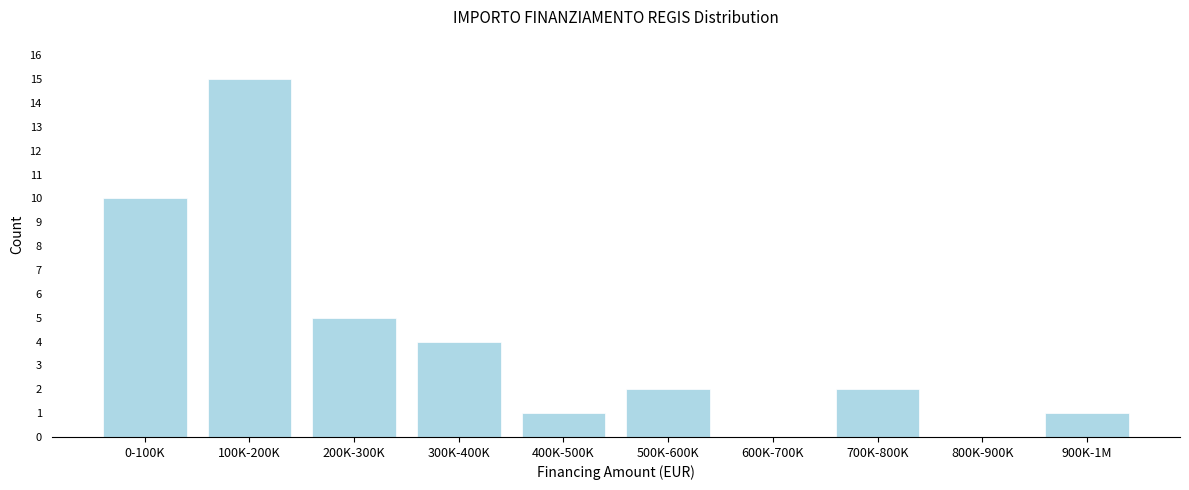

Reading left to right, transcribe all the data shown in this chart.

0-100K=10	100K-200K=15	200K-300K=5	300K-400K=4	400K-500K=1	500K-600K=2	600K-700K=0	700K-800K=2	800K-900K=0	900K-1M=1